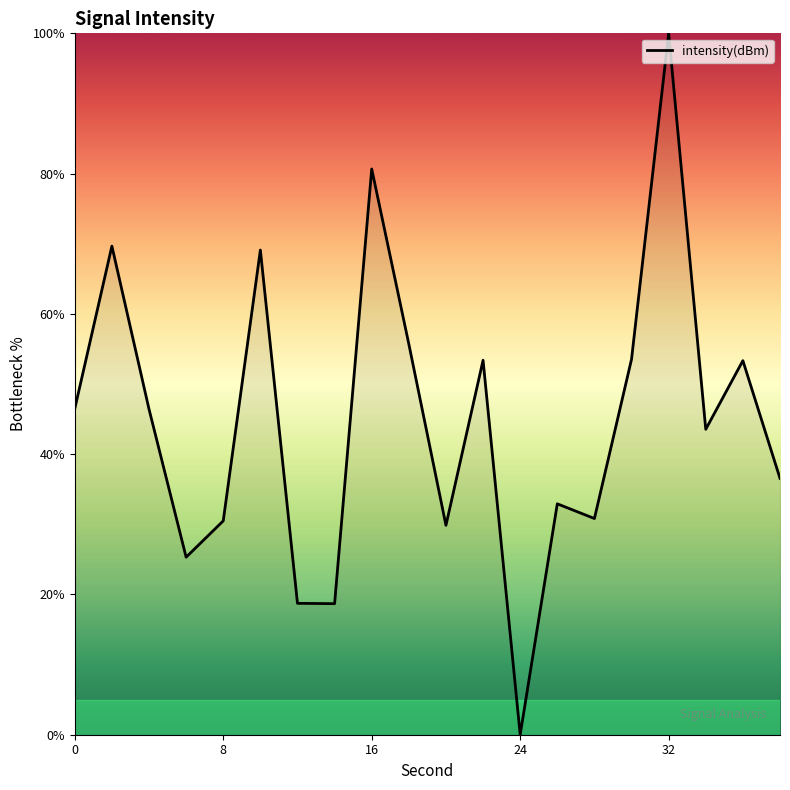

What is the greatest value displayed?

100.0